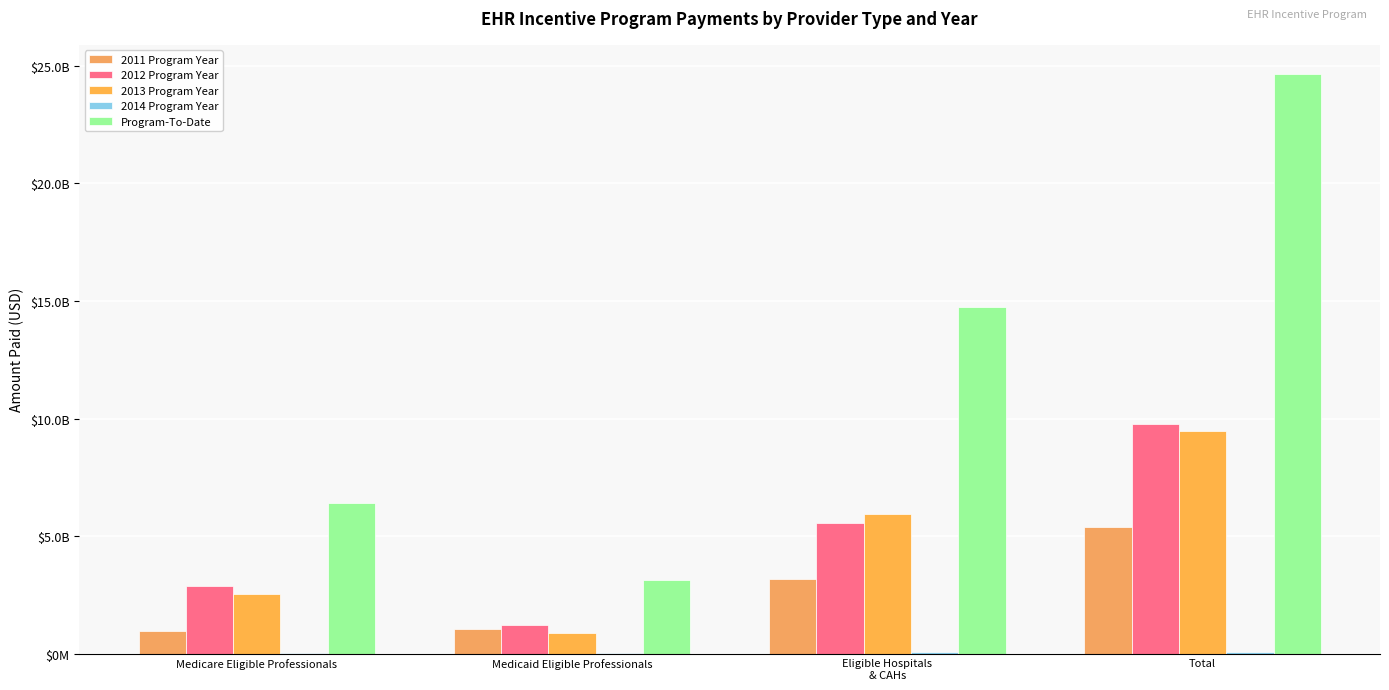

Reading left to right, transcribe all the data shown in this chart.

2011 Program Year: Medicare Eligible Professionals=979696206.7	Medicaid Eligible Professionals=1049357998.3	Eligible Hospitals
& CAHs=3163666628.5	Total=5372827423.5
2012 Program Year: Medicare Eligible Professionals=2878534729.7	Medicaid Eligible Professionals=1194932281.7	Eligible Hospitals
& CAHs=5541610176.9	Total=9749850477.4
2013 Program Year: Medicare Eligible Professionals=2529619962.1	Medicaid Eligible Professionals=883325637.2	Eligible Hospitals
& CAHs=5952423316.2	Total=9457242743.5
2014 Program Year: Medicare Eligible Professionals=5707520.0	Medicaid Eligible Professionals=13456918.0	Eligible Hospitals
& CAHs=67047319.5	Total=86211757.5
Program-To-Date: Medicare Eligible Professionals=6393558418.5	Medicaid Eligible Professionals=3141072835.2	Eligible Hospitals
& CAHs=14724747441.2	Total=24666132401.9